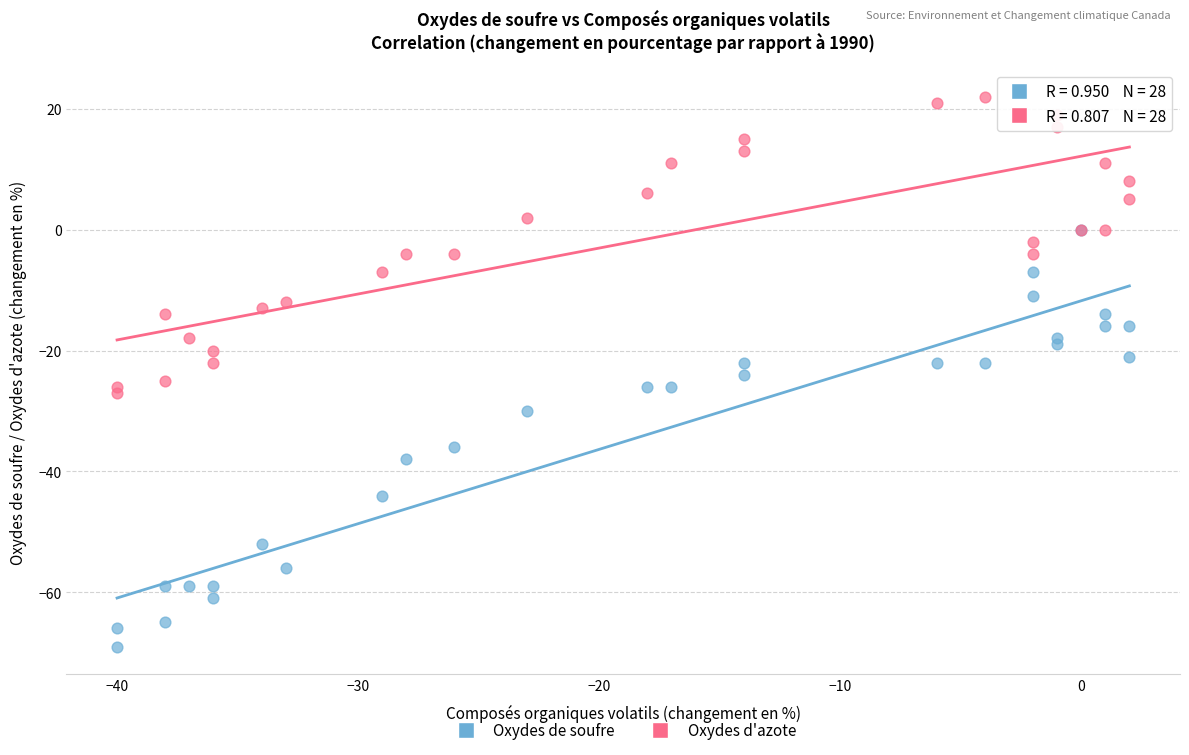

What are all the series names shown in the legend?

Oxydes de soufre, Oxydes d'azote